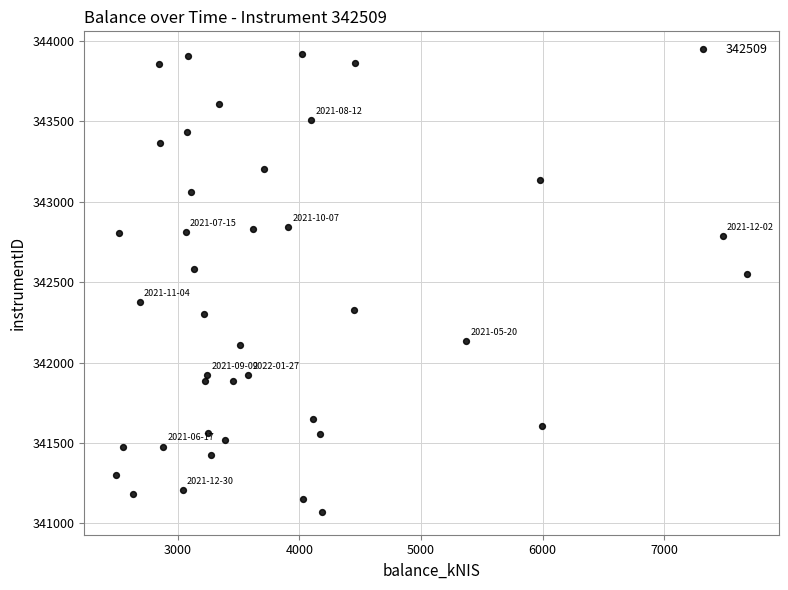

What Y value in the scatter plot is closest to 342494?

342551.7